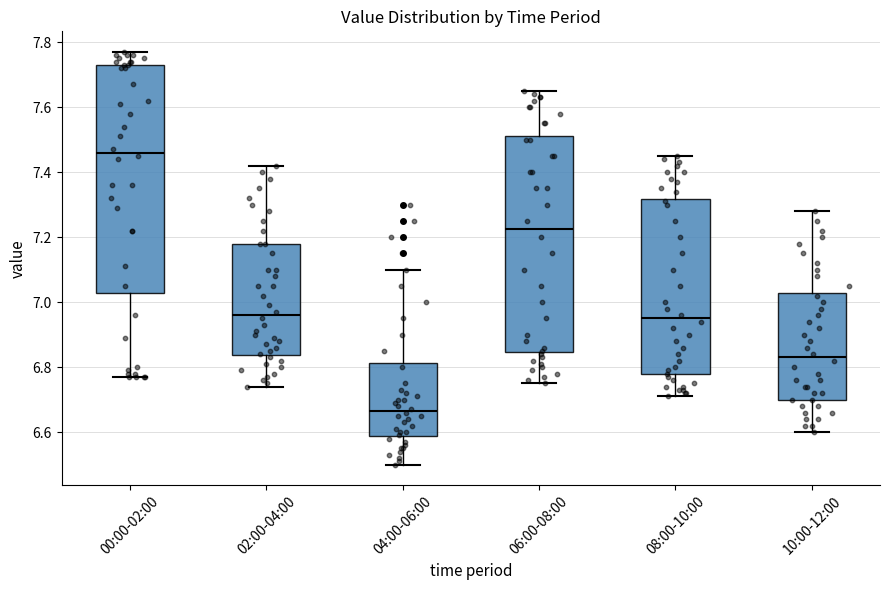

Reading left to right, read every box against the y-axis: the position of its median line, the range the box covers, and the ends of its whiskers. The values are not printed on the chart, so give them approximately, as read against the axis.

00:00-02:00: median 7.46, box 7.02 to 7.74, whiskers 6.78 to 7.78
02:00-04:00: median 6.96, box 6.84 to 7.18, whiskers 6.74 to 7.42
04:00-06:00: median 6.66, box 6.58 to 6.82, whiskers 6.50 to 7.10
06:00-08:00: median 7.22, box 6.84 to 7.52, whiskers 6.76 to 7.66
08:00-10:00: median 6.96, box 6.78 to 7.32, whiskers 6.72 to 7.46
10:00-12:00: median 6.84, box 6.70 to 7.02, whiskers 6.60 to 7.28